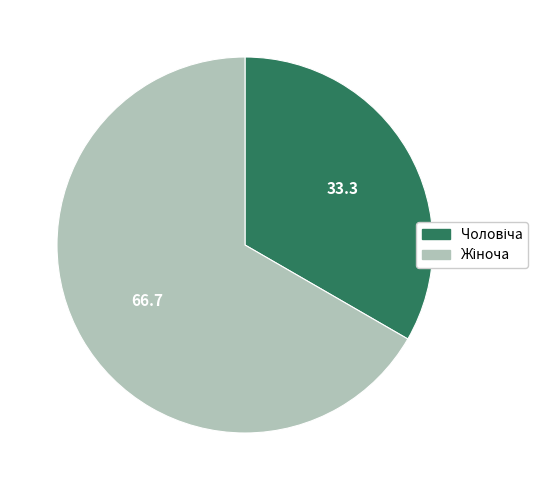

Is there a majority slice in this chart?

Yes